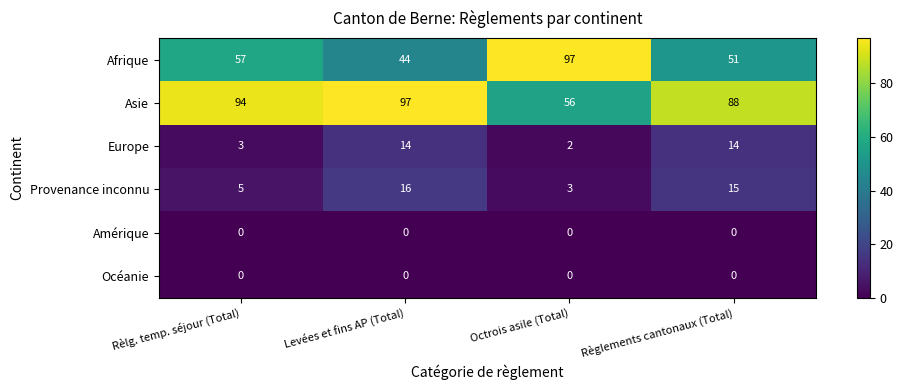

At how many categories does at least one series exceed 77?

4